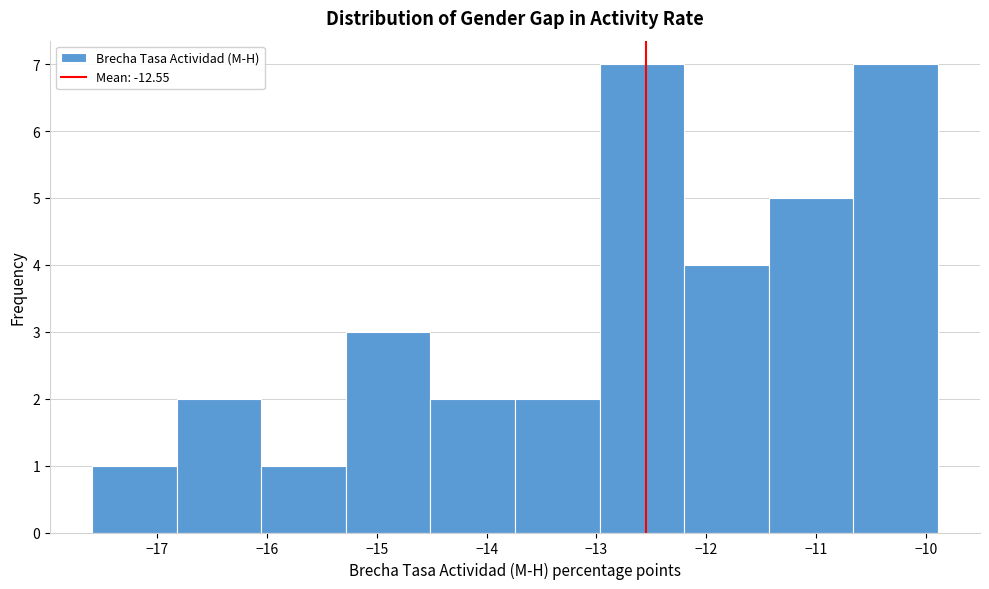

Reading left to right, transcribe this chart: for each bar, give the range it covers on the x-axis and its height. Neither the bar edges nor the heights are printed on the chart, so give them approximately, as read against the axes.

-17.6 to -16.8: 1
-16.8 to -16.0: 2
-16.0 to -15.3: 1
-15.3 to -14.5: 3
-14.5 to -13.7: 2
-13.7 to -13.0: 2
-13.0 to -12.2: 7
-12.2 to -11.4: 4
-11.4 to -10.7: 5
-10.7 to -9.9: 7